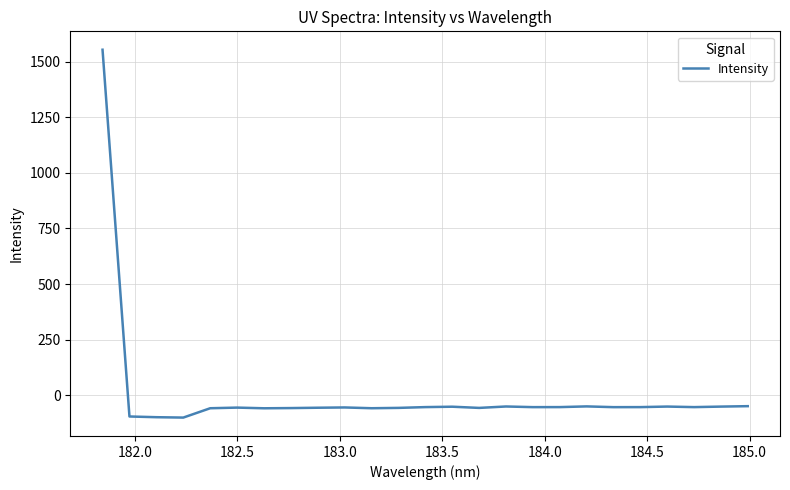

What is the minimum value shown in the chart?

-101.6